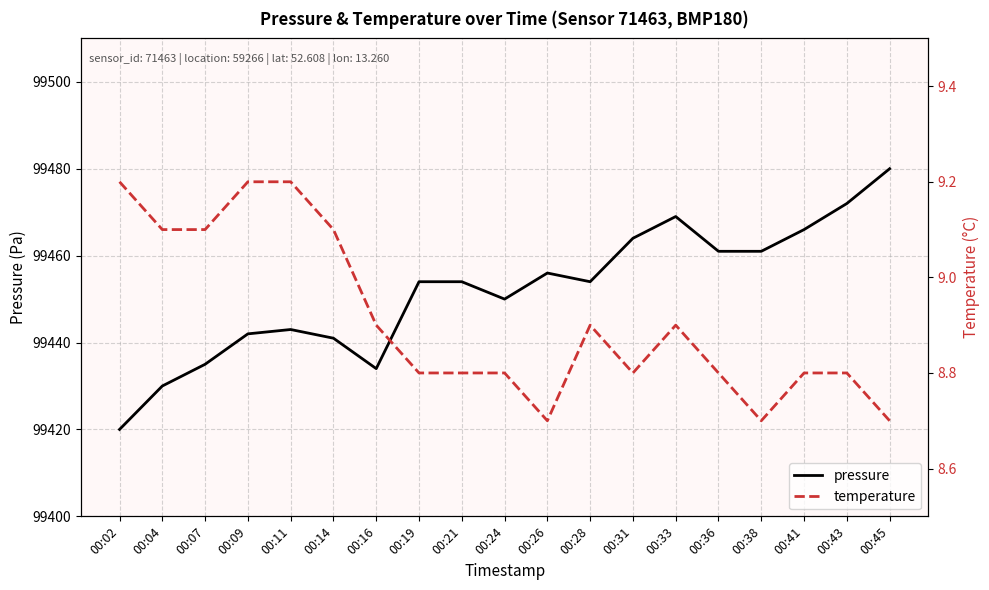

How many categories are shown in the chart?

19